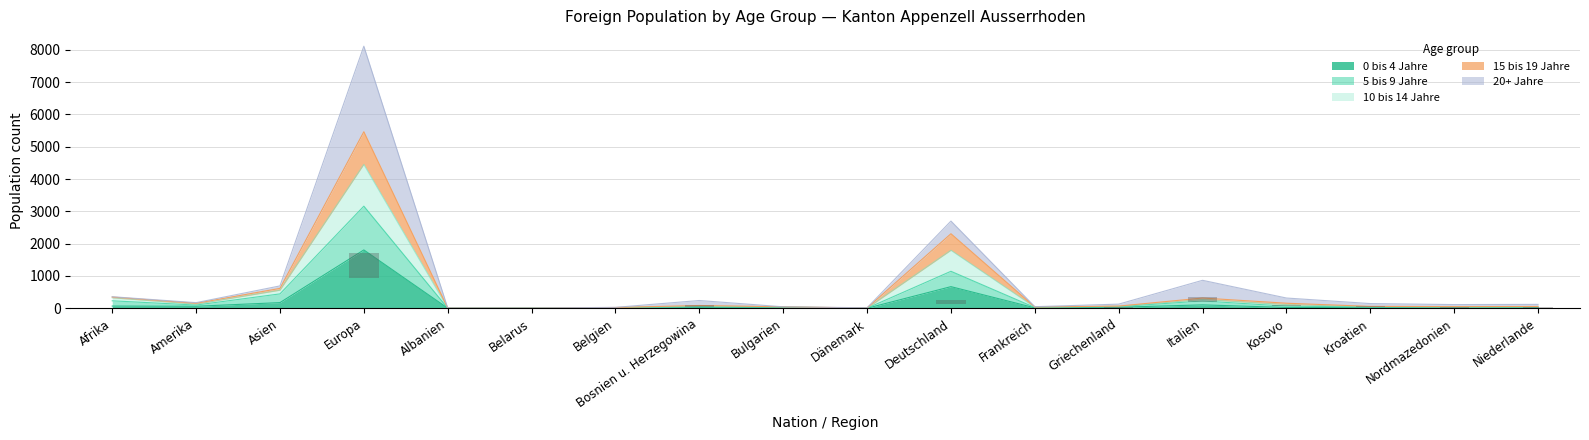

At which label does 15 bis 19 Jahre reach its minimum?

Dänemark